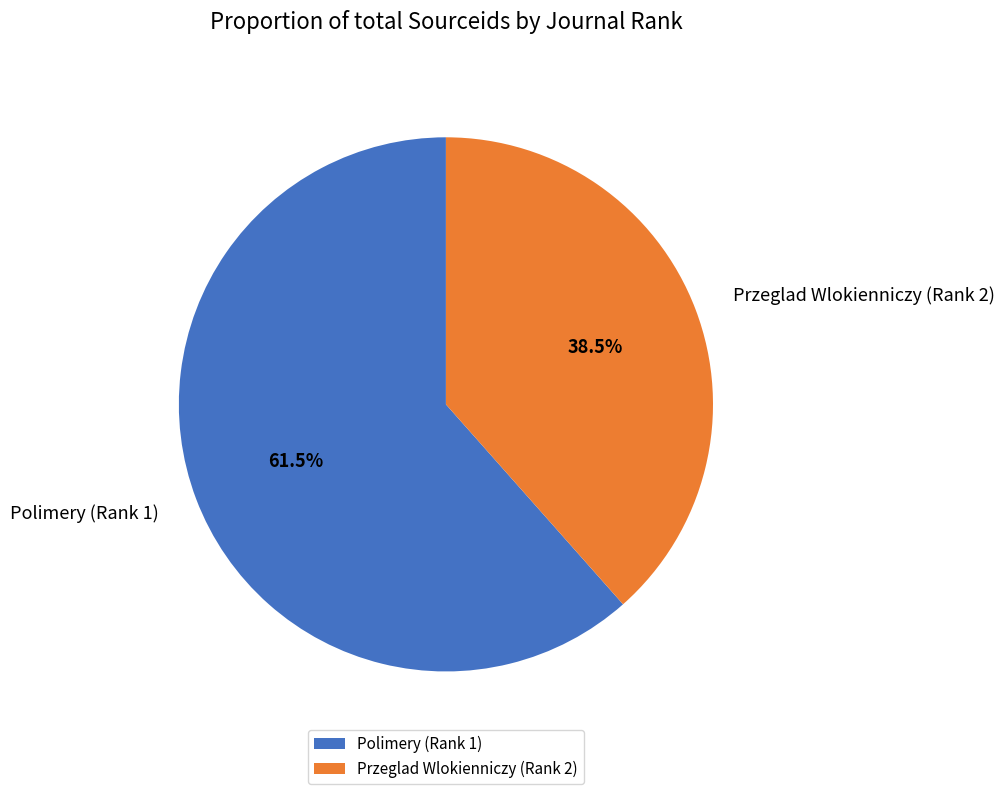

What is the ratio of the value at Przeglad Wlokienniczy (Rank 2) to the value at Polimery (Rank 1)?

0.6